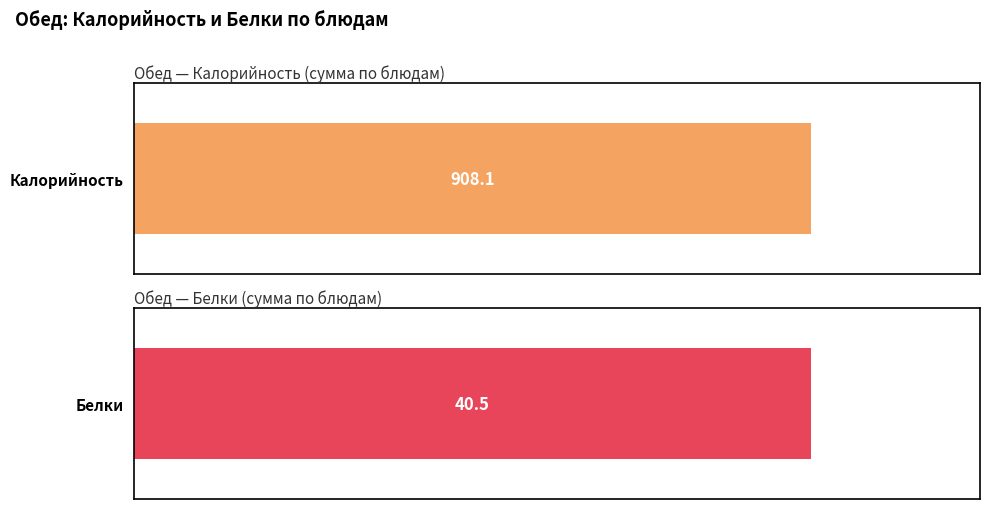

Rank the series at Хлеб пшеничный from highest to lowest value.

Калорийность, Белки